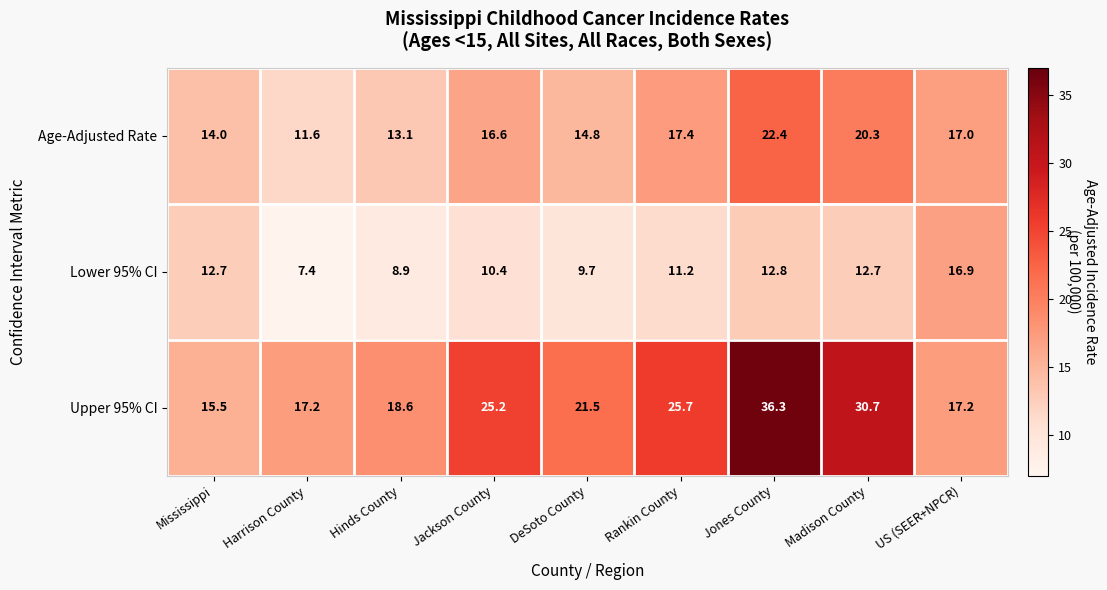

Reading left to right, what are all the values shown in this chart?

Age-Adjusted Rate: Mississippi=14.0	Harrison County=11.6	Hinds County=13.1	Jackson County=16.6	DeSoto County=14.8	Rankin County=17.4	Jones County=22.4	Madison County=20.3	US (SEER+NPCR)=17.0
Lower 95% CI: Mississippi=12.7	Harrison County=7.4	Hinds County=8.9	Jackson County=10.4	DeSoto County=9.7	Rankin County=11.2	Jones County=12.8	Madison County=12.7	US (SEER+NPCR)=16.9
Upper 95% CI: Mississippi=15.5	Harrison County=17.2	Hinds County=18.6	Jackson County=25.2	DeSoto County=21.5	Rankin County=25.7	Jones County=36.3	Madison County=30.7	US (SEER+NPCR)=17.2